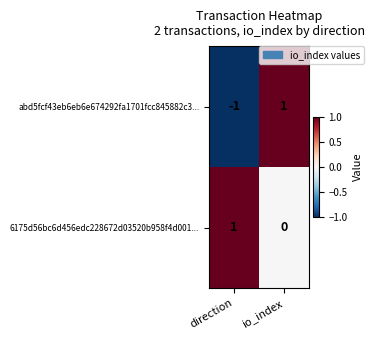

Reading left to right, extract all data points from this chart.

abd5fcf43eb6eb6e674292fa1701fcc845882c3...: -1	1
6175d56bc6d456edc228672d03520b958f4d001...: 1	0